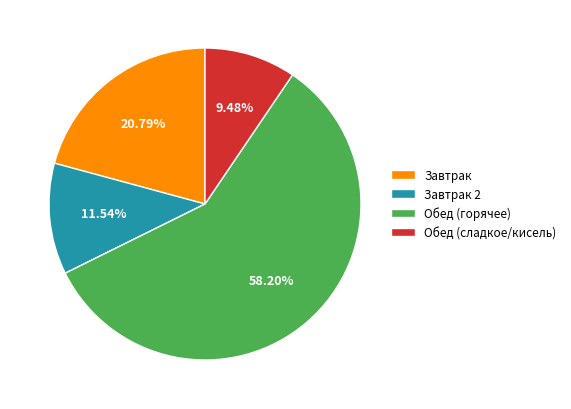

Approximately how many times larger is the value at Обед (горячее) compared to Обед (сладкое/кисель)?

6.1